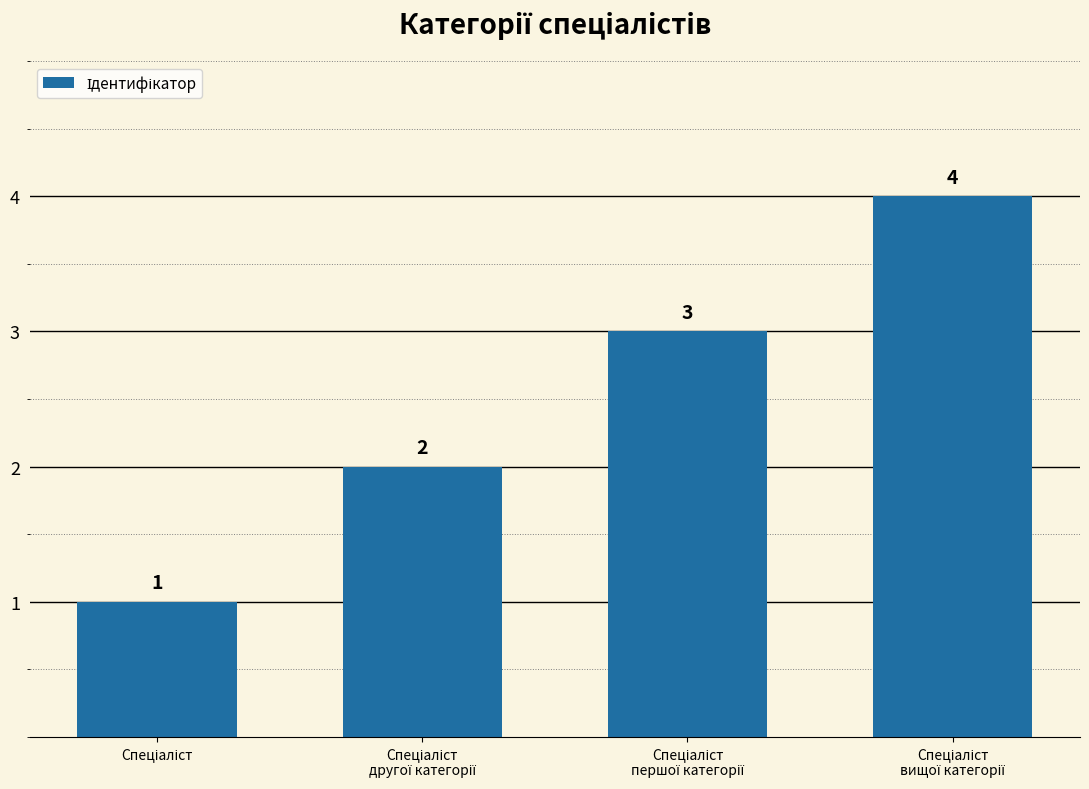

What is the difference between the maximum and minimum values?

3